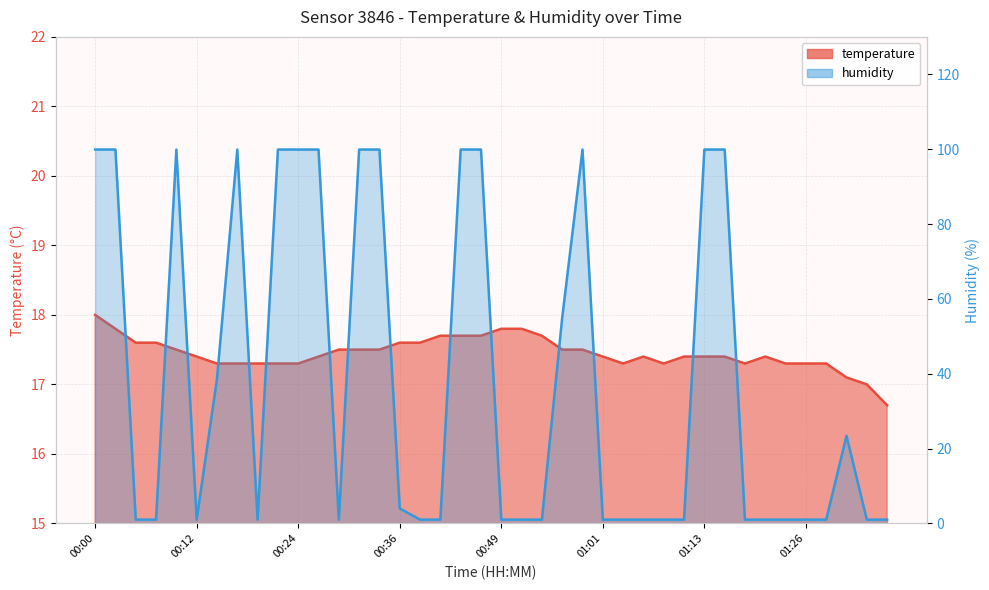

At 01:21, list the series in order from smallest to largest.

humidity, temperature